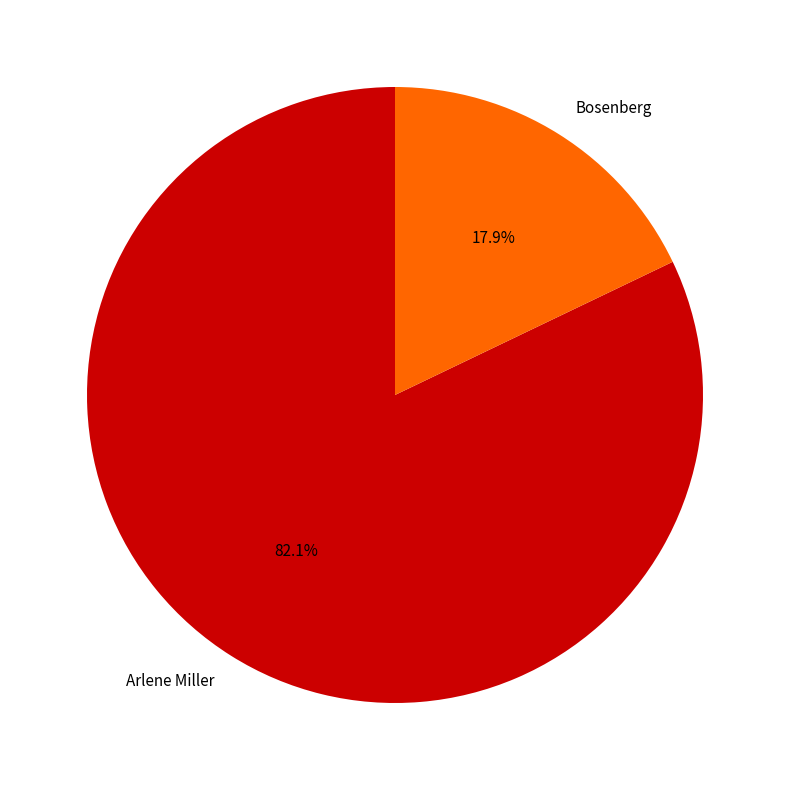

The Arlene Miller slice represents 68% of the pie. True or false?

False